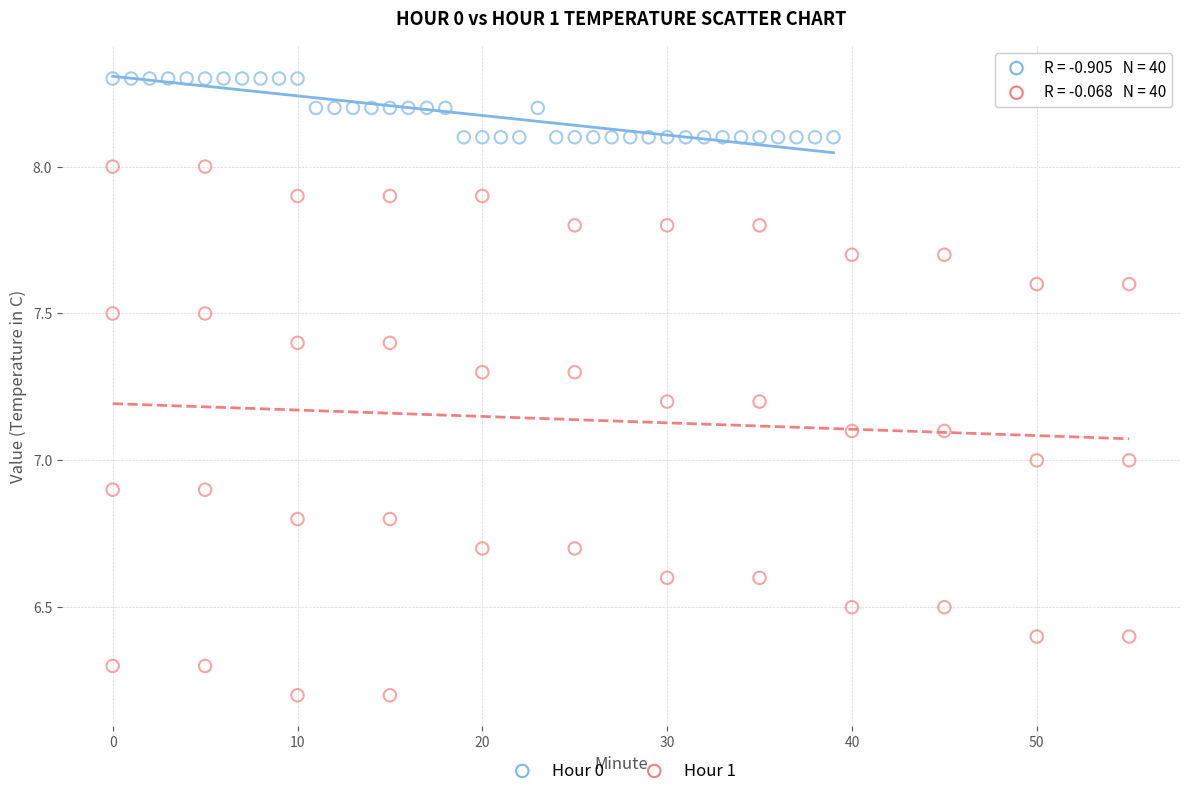

Which series contains the highest Y value?

Hour 0